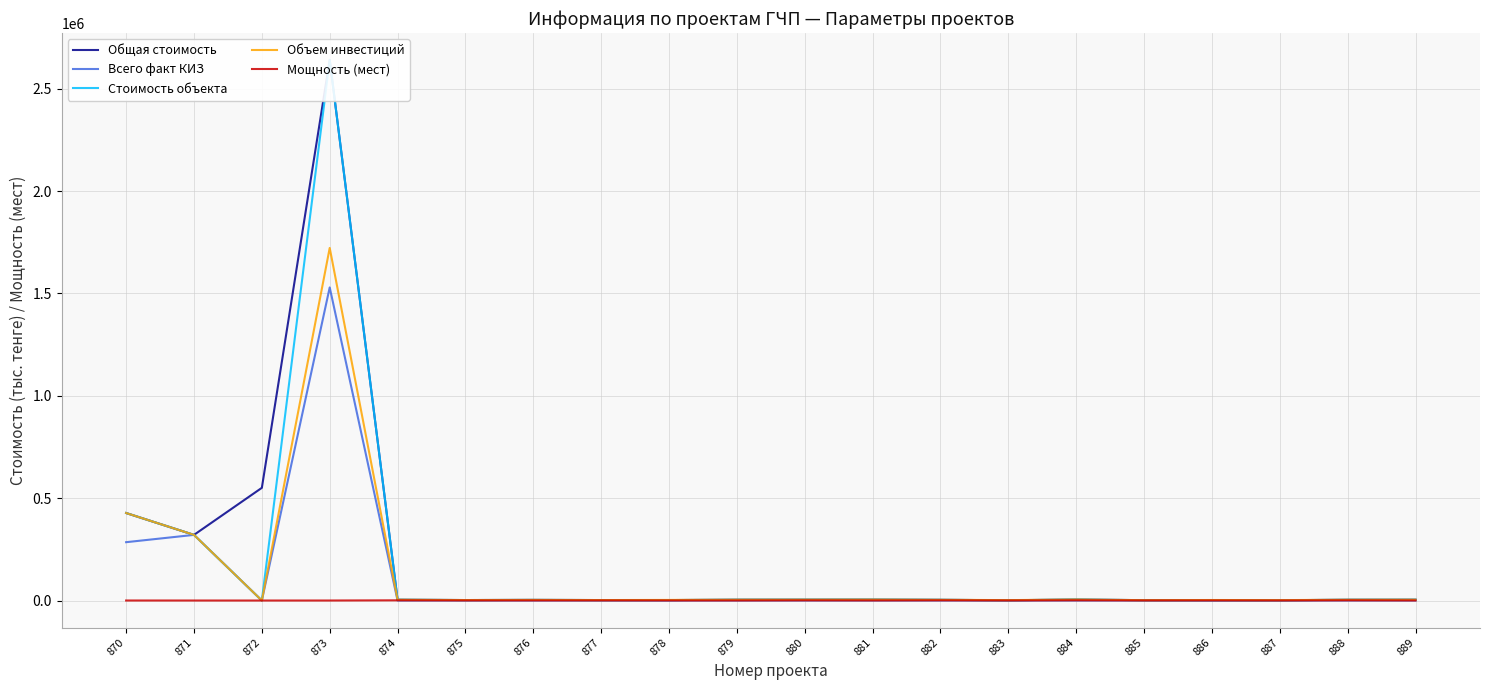

What are all the series names shown in the legend?

Общая стоимость, Всего факт КИЗ, Стоимость объекта, Объем инвестиций, Мощность (мест)